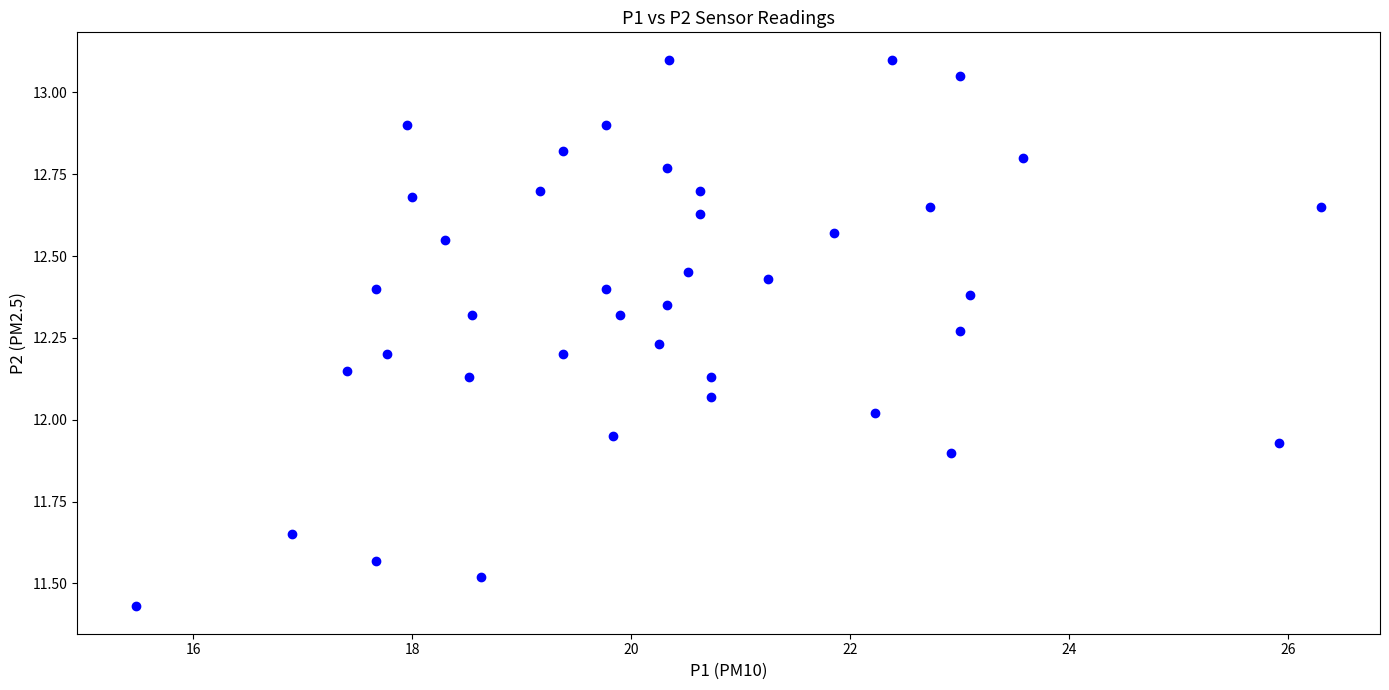

What is the range of X values (max minus min)?

10.8